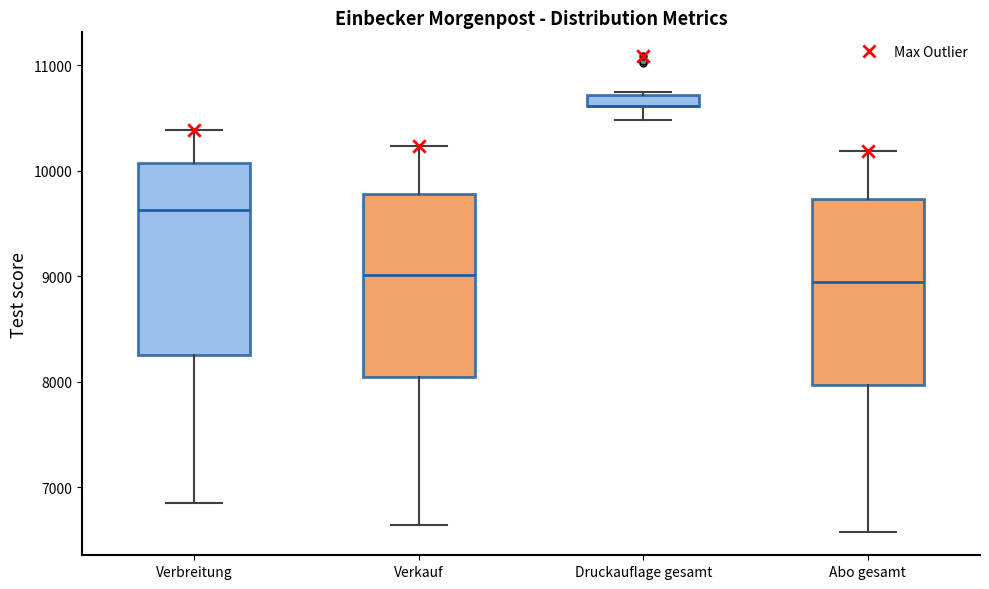

Where does the lower whisker of the box for Druckauflage gesamt end on the y-axis? The values are not printed on the chart, so give them approximately, as read against the axis.

10500